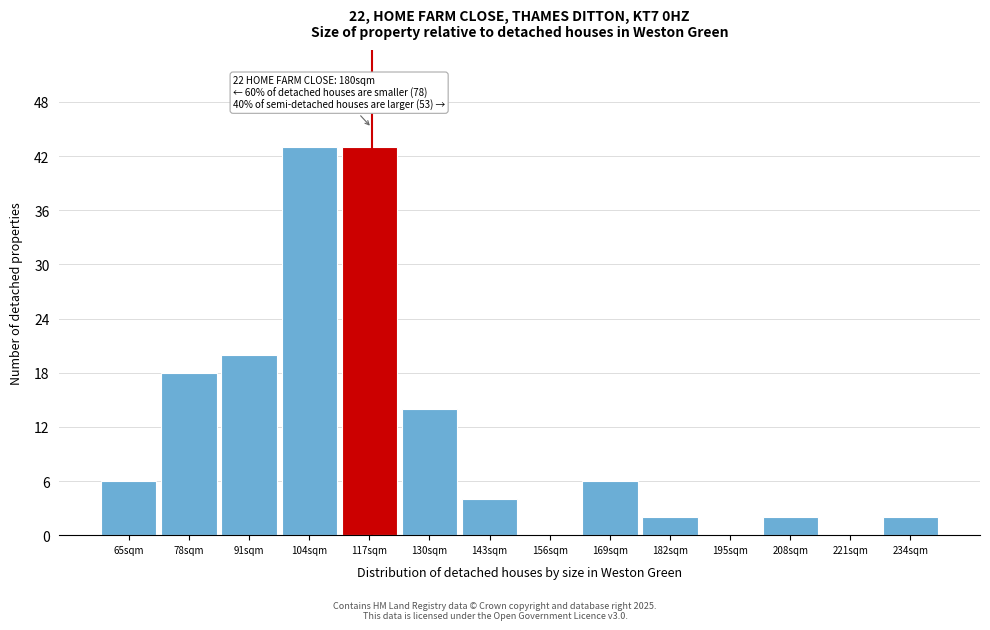

Reading right to left, extract all data points from this chart.

234sqm=2	221sqm=0	208sqm=2	195sqm=0	182sqm=2	169sqm=6	156sqm=0	143sqm=4	130sqm=14	117sqm=43	104sqm=43	91sqm=20	78sqm=18	65sqm=6